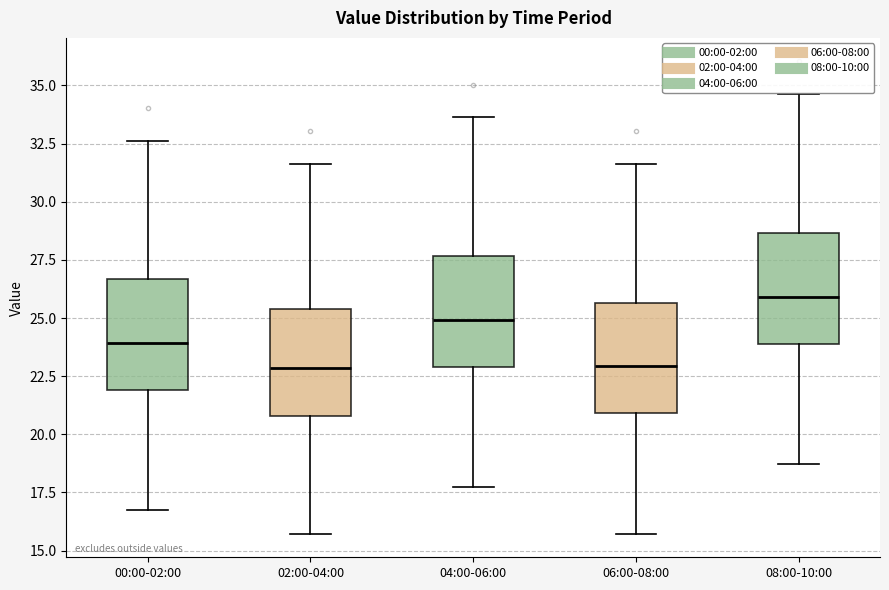

Reading left to right, read every box against the y-axis: the position of its median line, the range the box covers, and the ends of its whiskers. The values are not printed on the chart, so give them approximately, as read against the axis.

00:00-02:00: median 24.0, box 22.0 to 26.5, whiskers 16.5 to 32.5
02:00-04:00: median 23.0, box 21.0 to 25.5, whiskers 15.5 to 31.5
04:00-06:00: median 25.0, box 23.0 to 27.5, whiskers 17.5 to 33.5
06:00-08:00: median 23.0, box 21.0 to 25.5, whiskers 15.5 to 31.5
08:00-10:00: median 26.0, box 24.0 to 28.5, whiskers 18.5 to 34.5